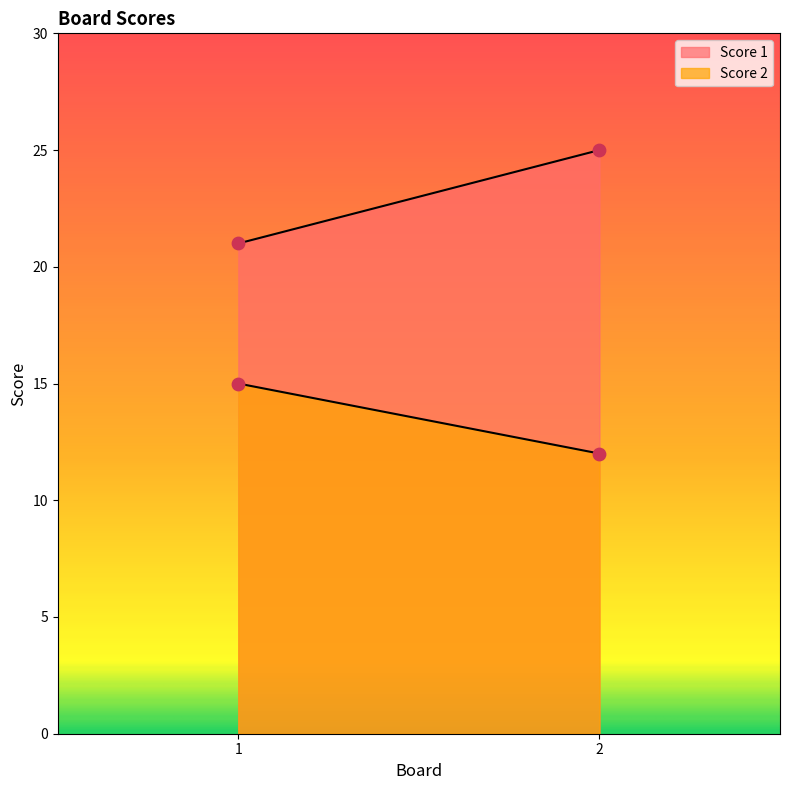

Which series reaches the minimum Y coordinate?

Score 2